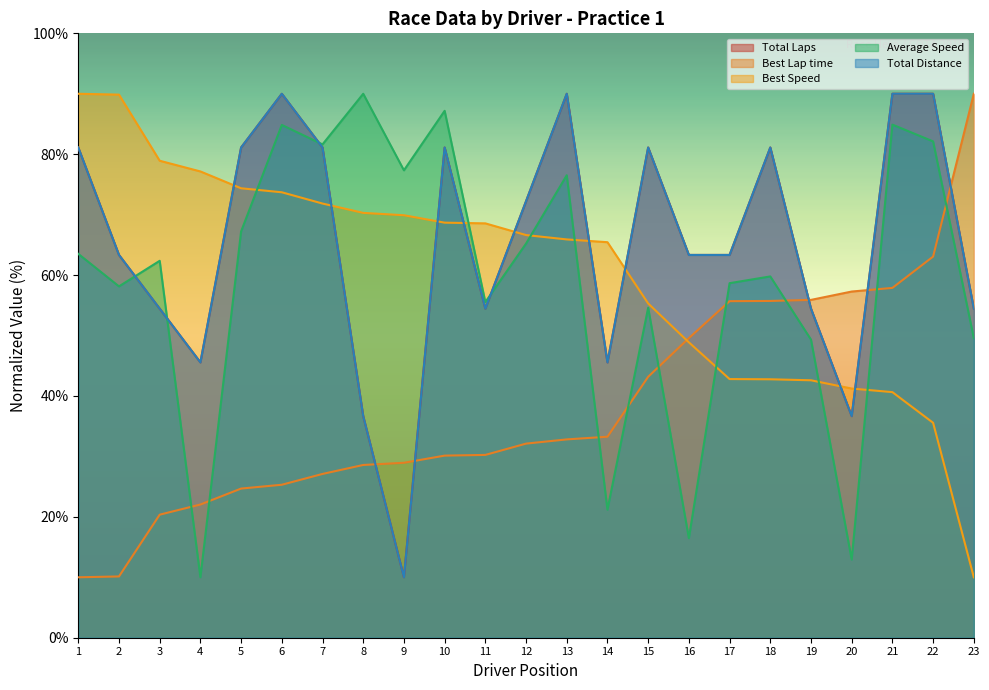

True or false: Best Speed and Best Lap time intersect in this chart.

True